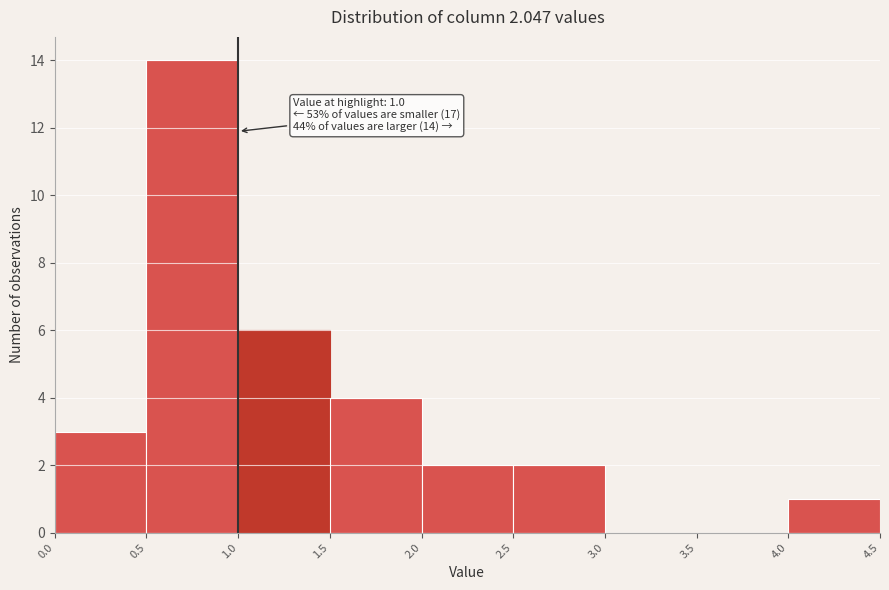

Which range on the x-axis has the tallest bar?

0.5 to 1.0